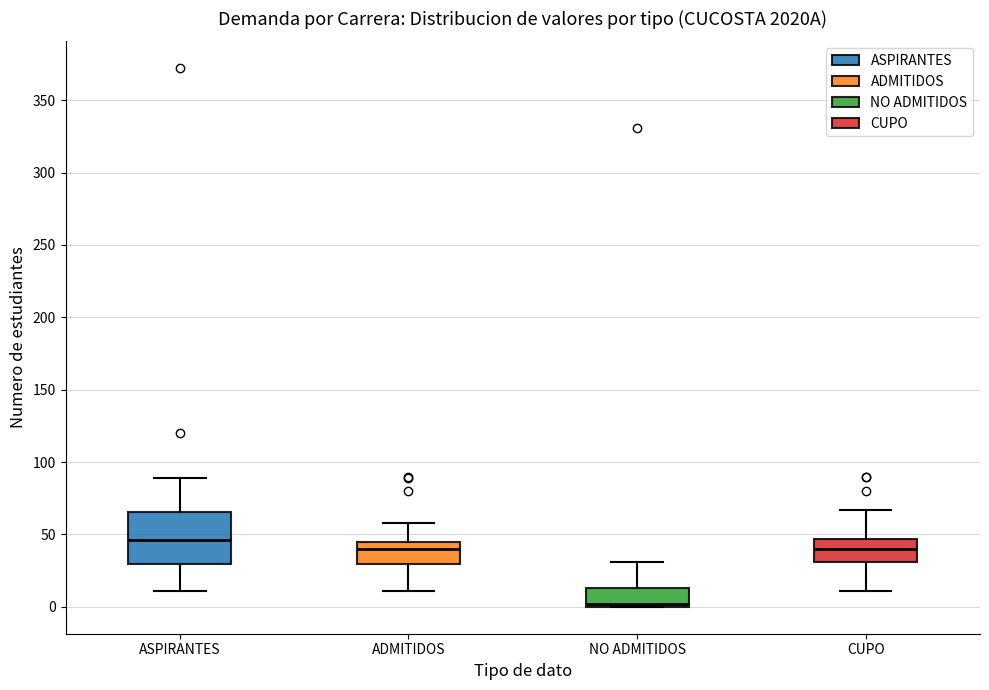

Reading left to right, read every box against the y-axis: the position of its median line, the range the box covers, and the ends of its whiskers. The values are not printed on the chart, so give them approximately, as read against the axis.

ASPIRANTES: median 45, box 30 to 65, whiskers 10 to 90
ADMITIDOS: median 40, box 30 to 45, whiskers 10 to 60
NO ADMITIDOS: median 0 (just above the box's lower edge), box 0 to 15, whiskers 0 to 30
CUPO: median 40, box 30 to 45, whiskers 10 to 65